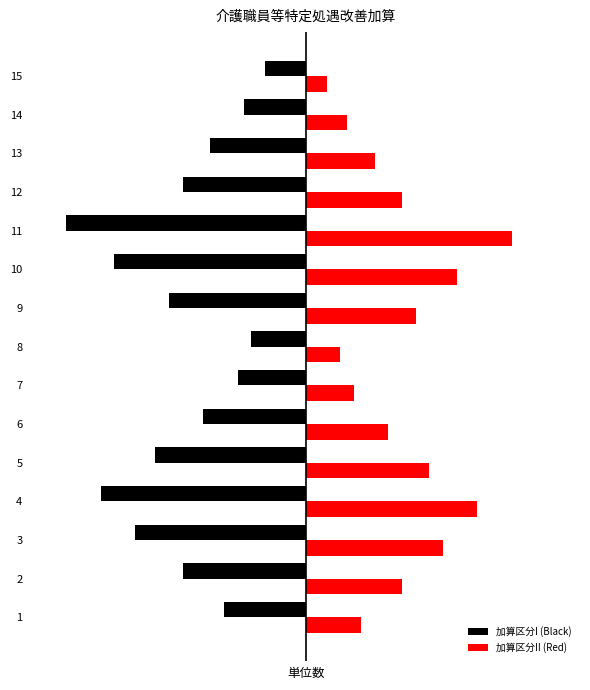

Which series has the largest total across all categories?

加算区分II (Red)